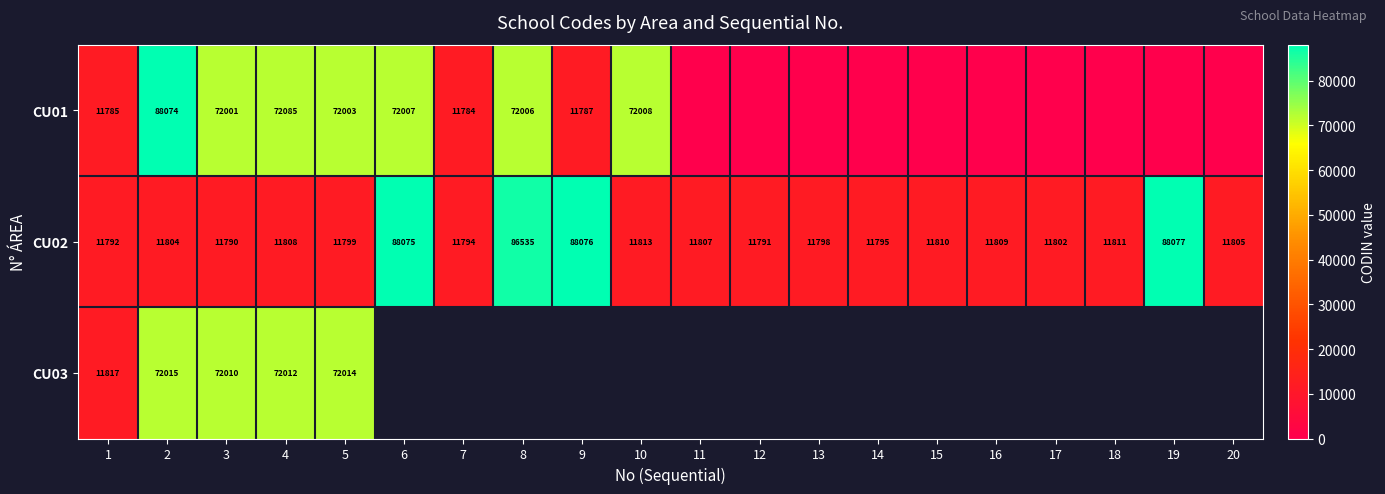

How many series are shown in this chart?

3